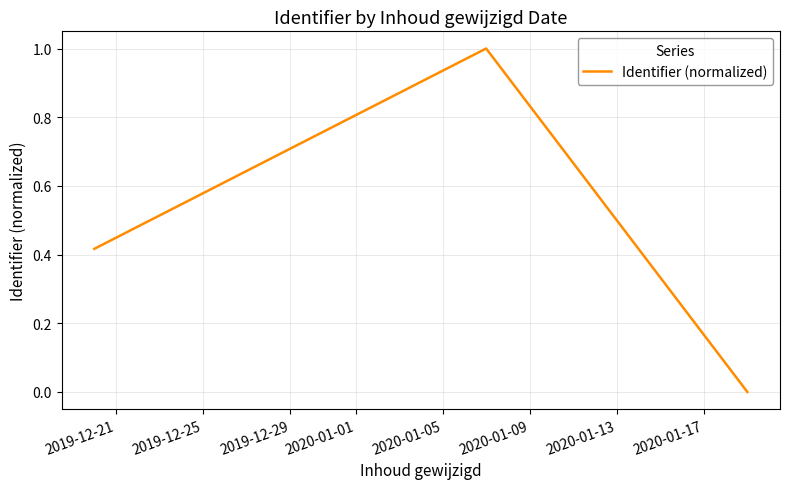

Does the chart have visible grid lines?

Yes